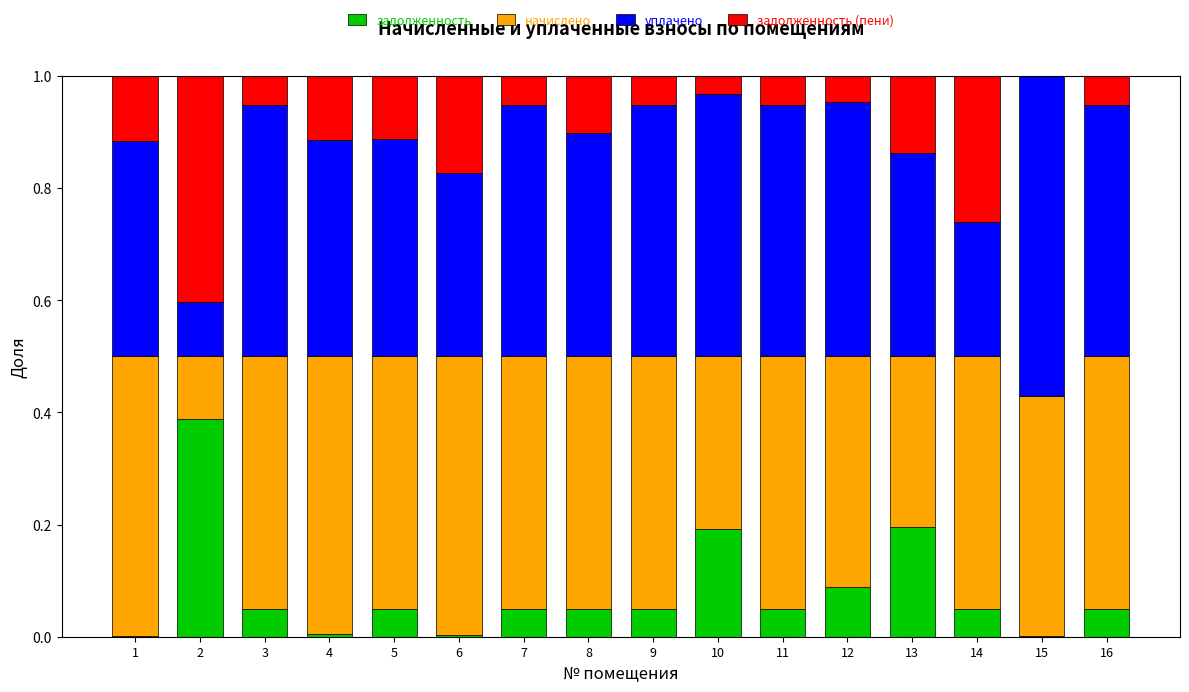

What is the total value across all series at 7?

1.0